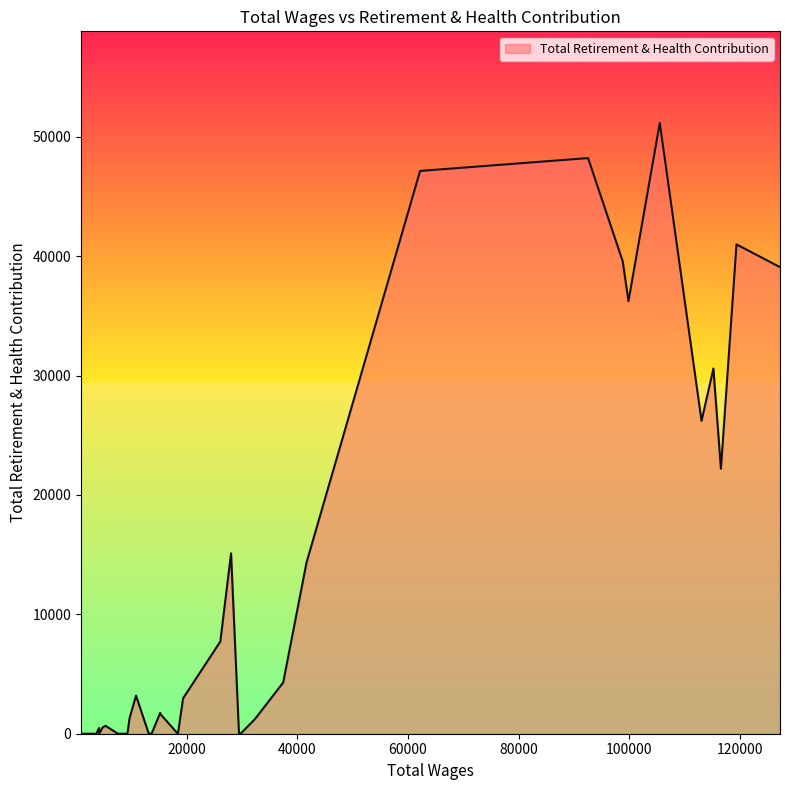

What is the average value?

10913